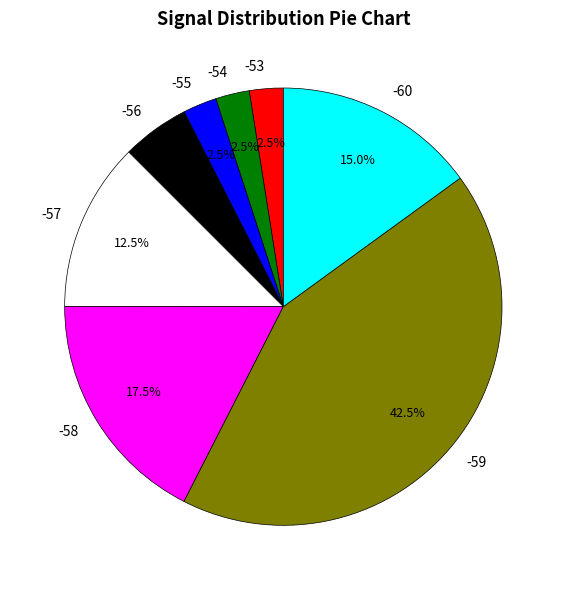

To the nearest percent, what is the combined percentage of -57 and -58?

30%